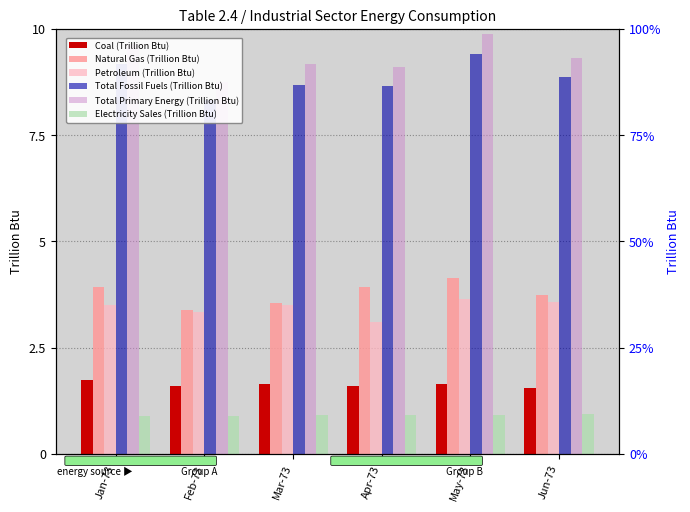

What is the difference between the second highest and minimum values in the Total Fossil Fuels (Trillion Btu) series?

0.8